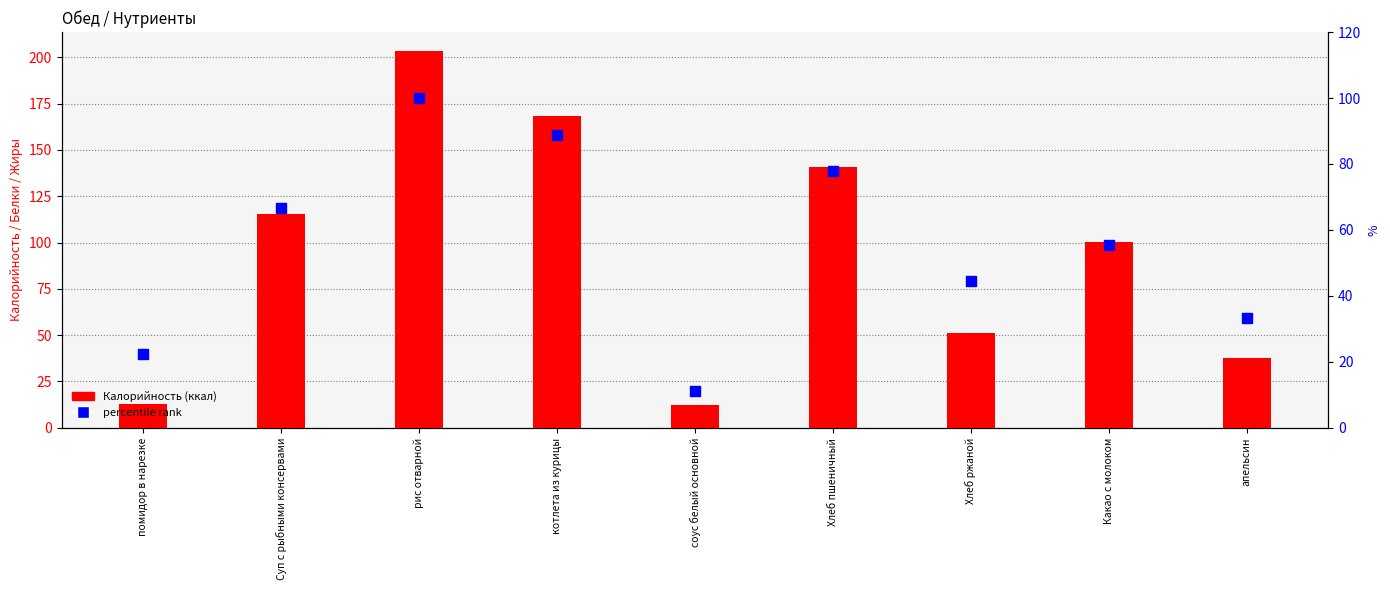

Which series reaches the maximum Y coordinate?

Калорийность